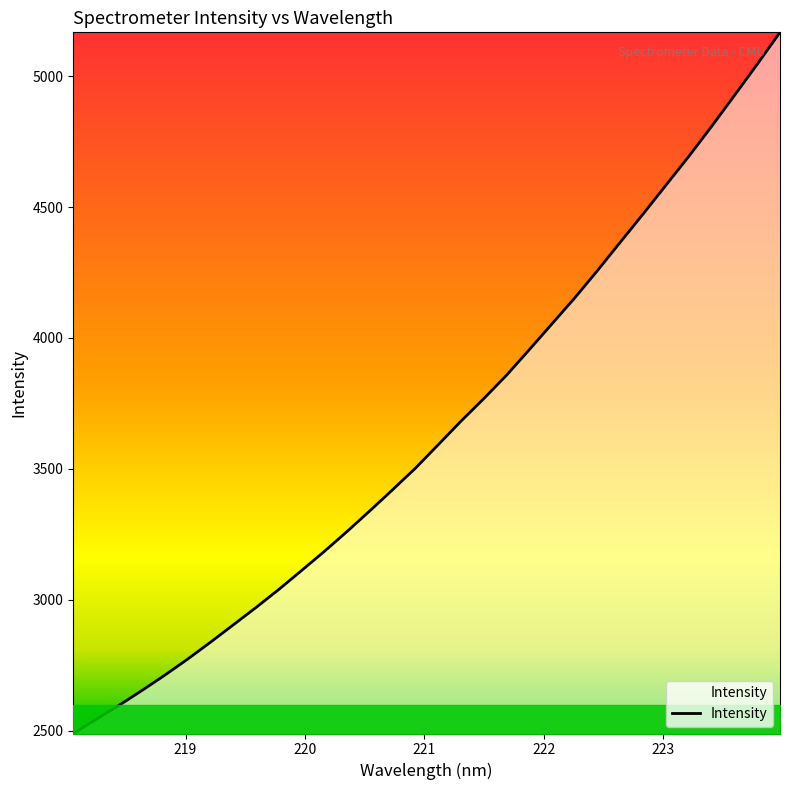

What is the greatest value displayed?

5167.1